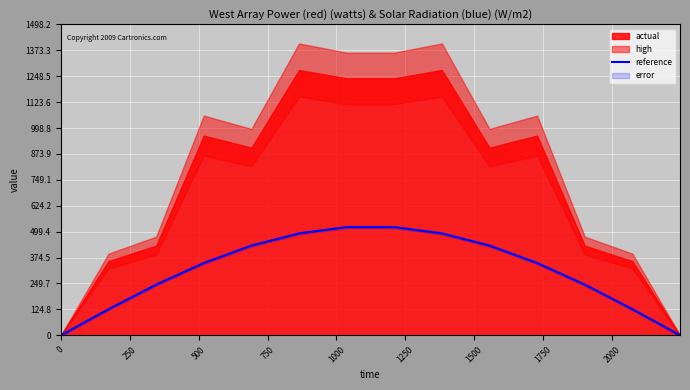

Count the number of categories in the chart.

14